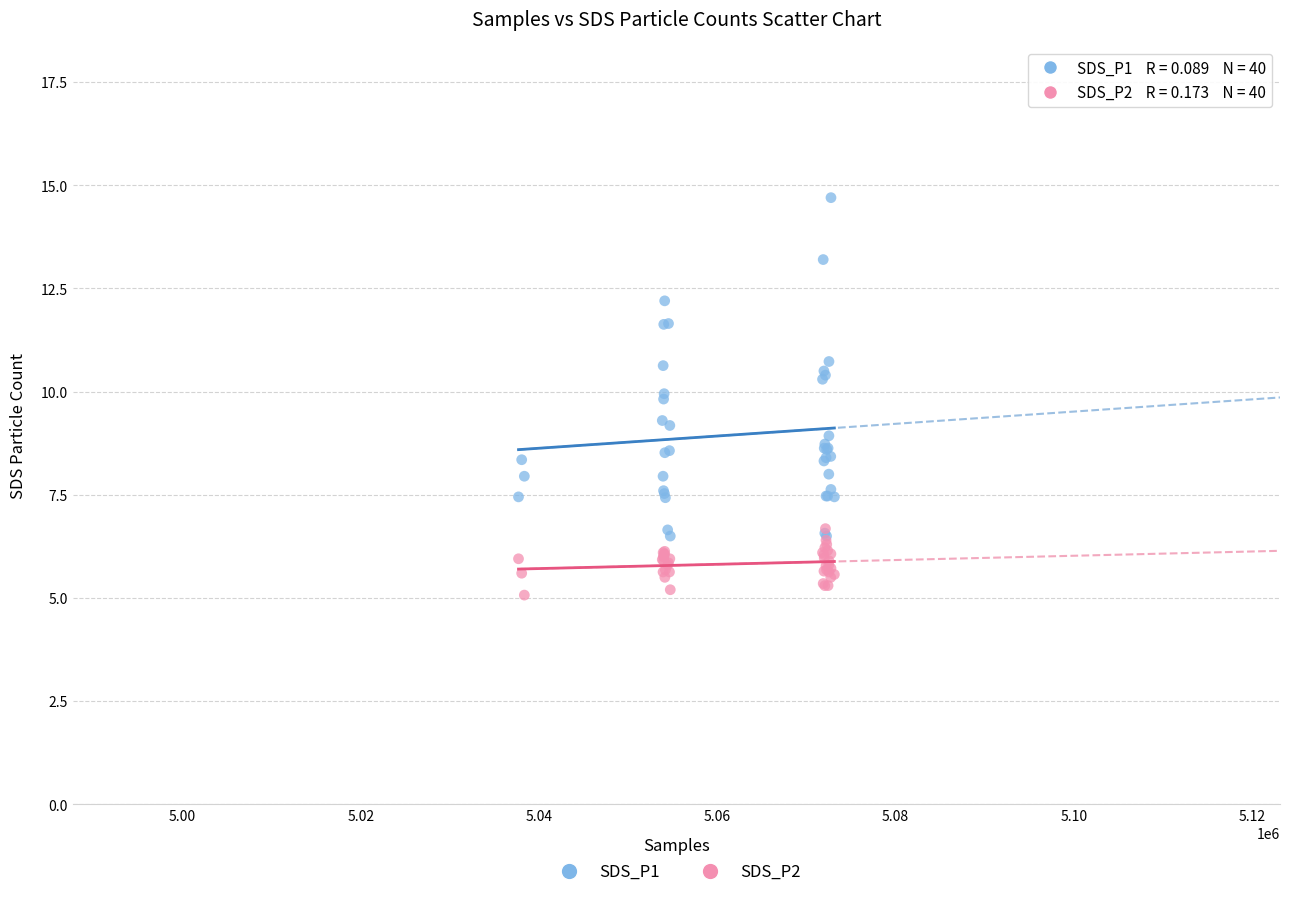

What are all the series names shown in the legend?

SDS_P1, SDS_P2